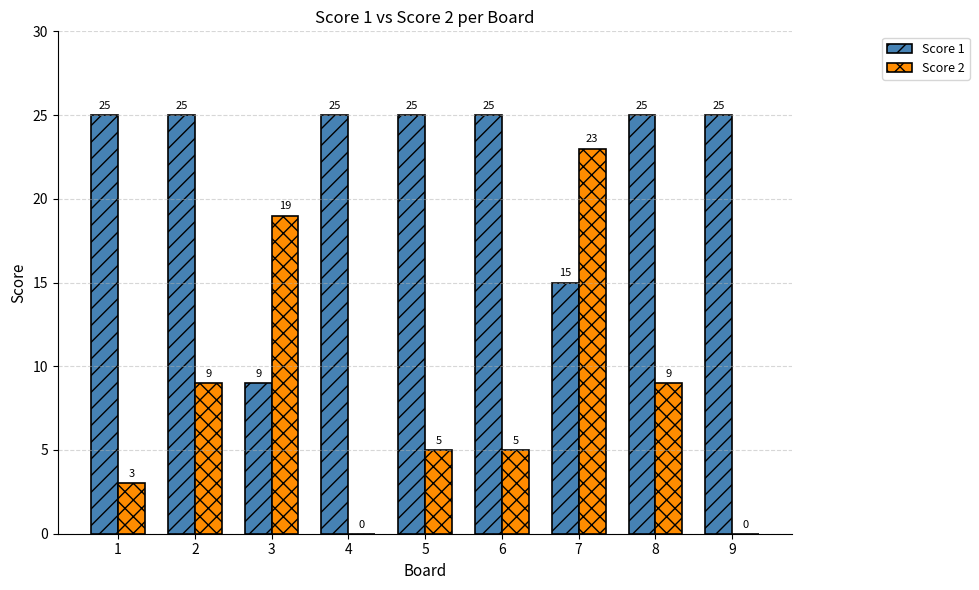

What value does the Score 2 series have at 7, to the nearest 5?

25